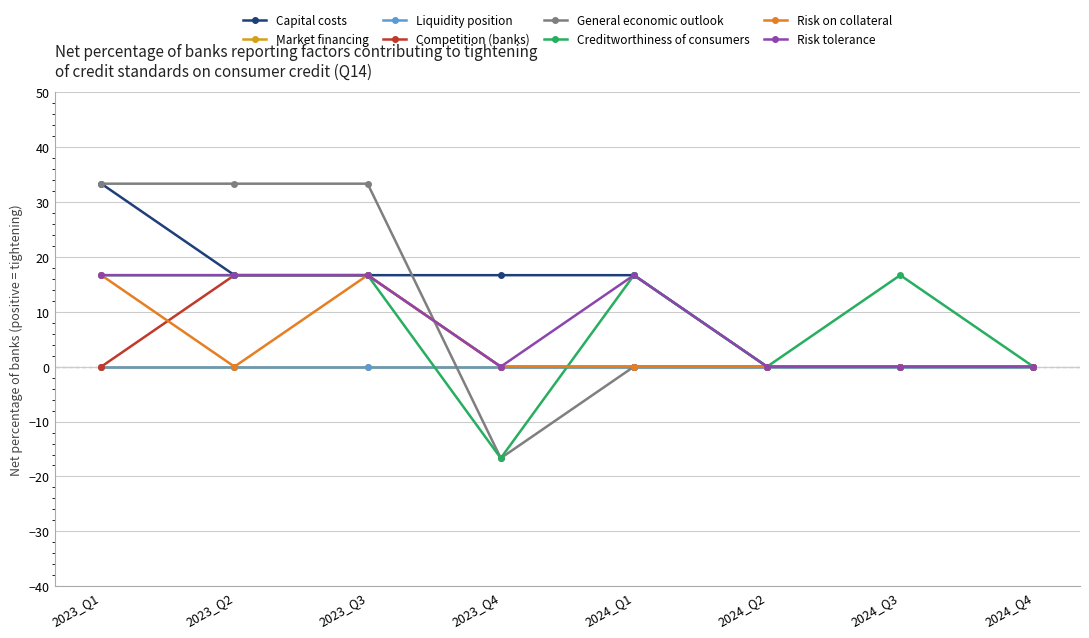

Does the chart have visible grid lines?

Yes